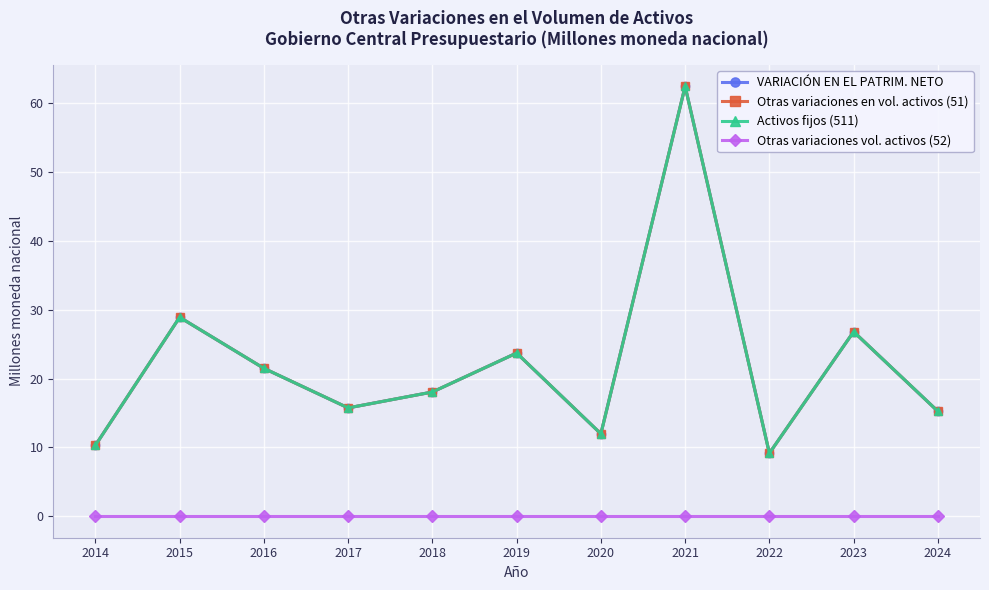

What is the maximum value shown in the chart?

62.5